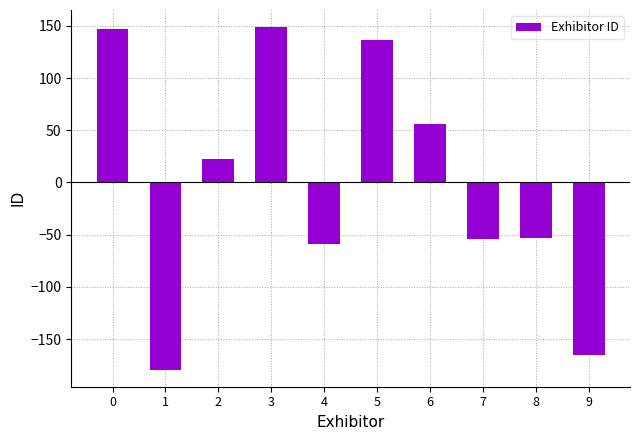

What is the difference between the maximum and minimum values?

328.0